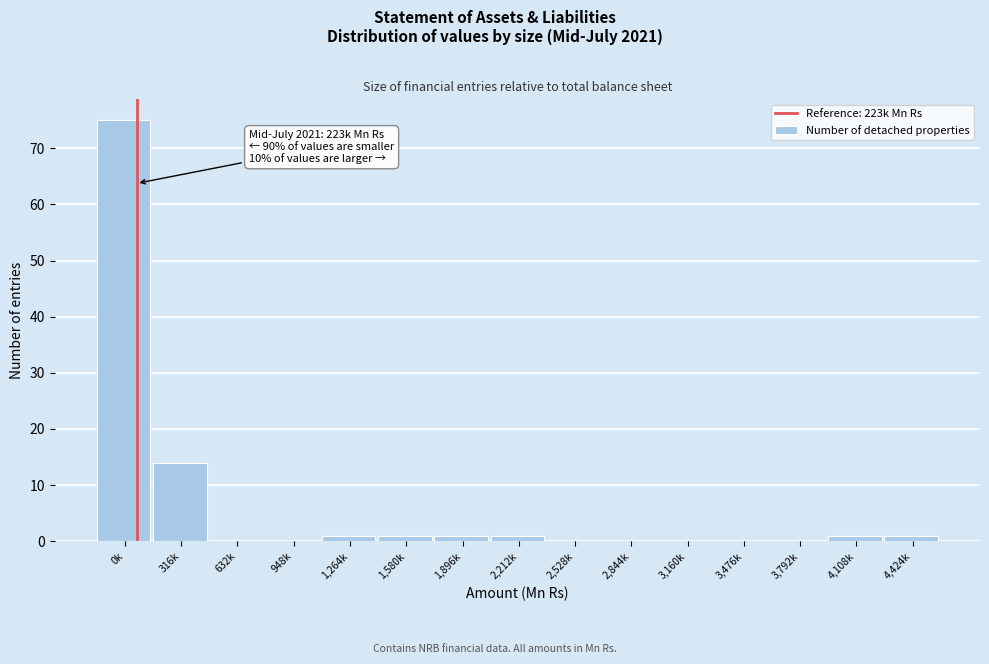

Reading left to right, transcribe all the data shown in this chart.

0k=75	316k=14	632k=0	948k=0	1,264k=1	1,580k=1	1,896k=1	2,212k=1	2,528k=0	2,844k=0	3,160k=0	3,476k=0	3,792k=0	4,108k=1	4,424k=1